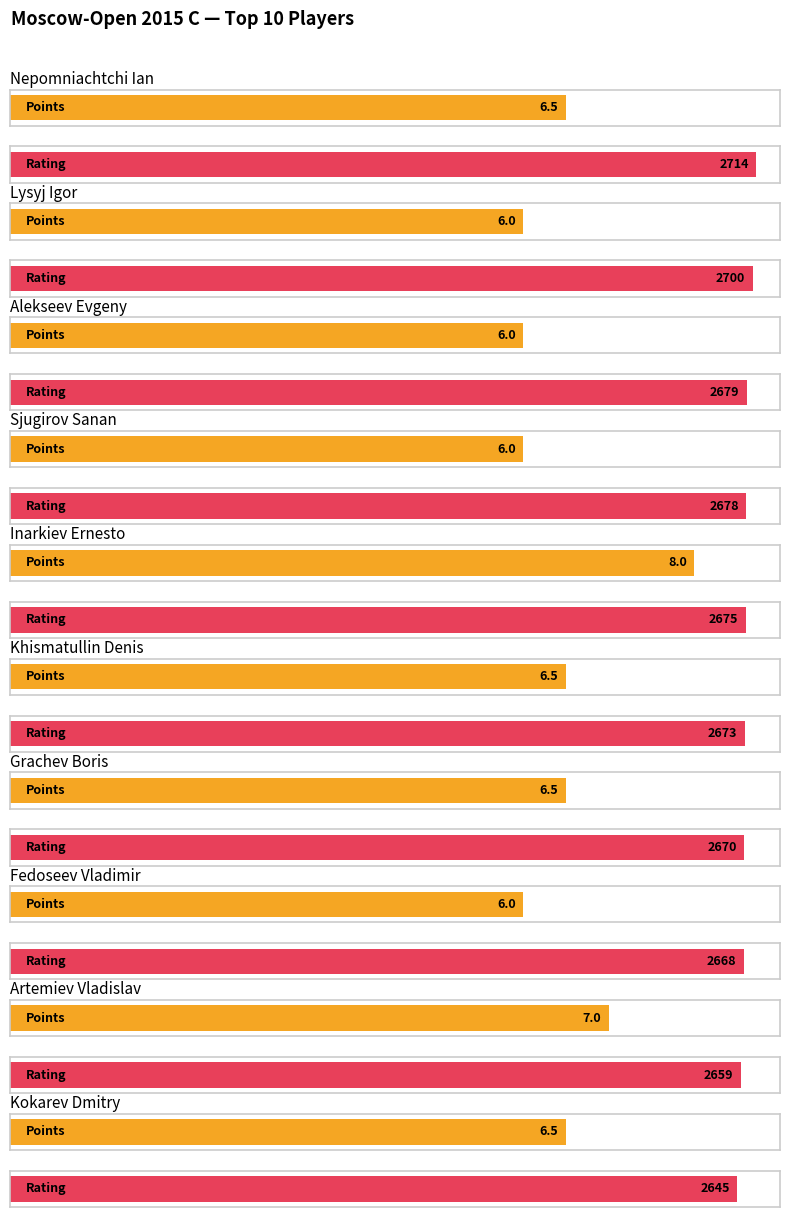

Where is points nearest to the value 7?

Artemiev Vladislav